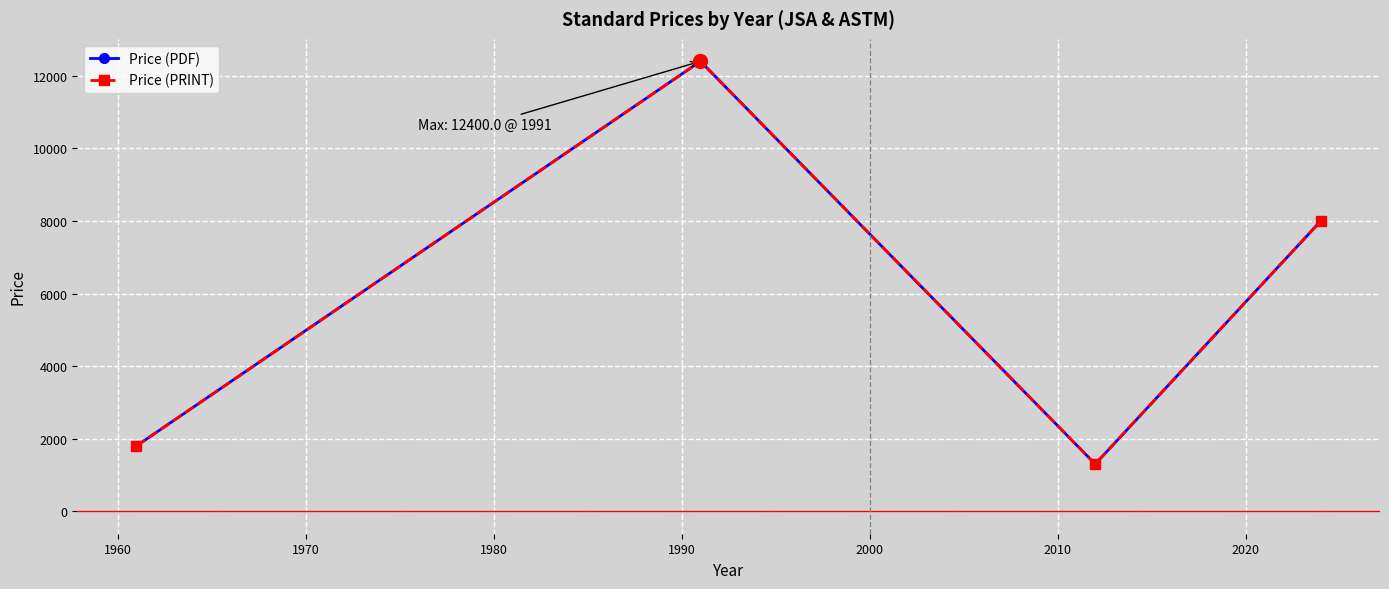

What is the difference between the second highest and second lowest values in the Price (PDF) series?

6200